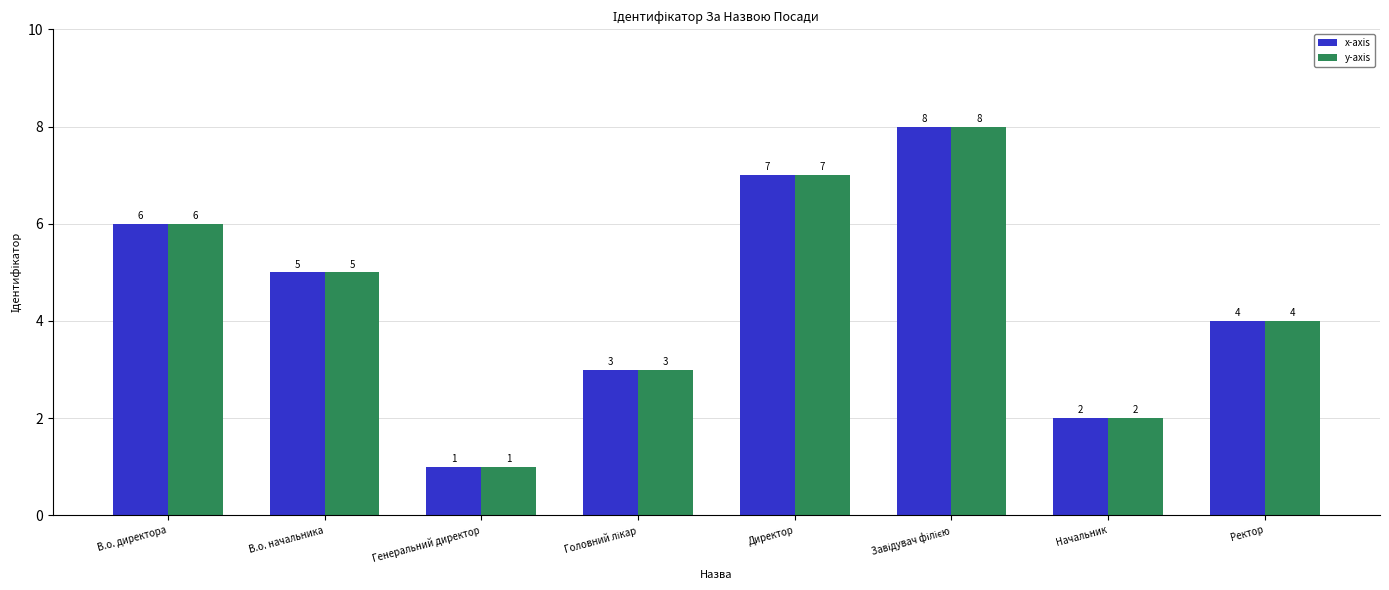

What is the sum of all y-axis values?

36